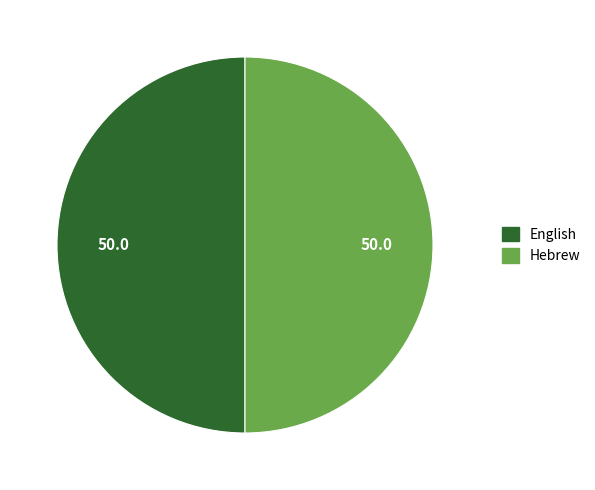

How many slices are in this pie chart?

2